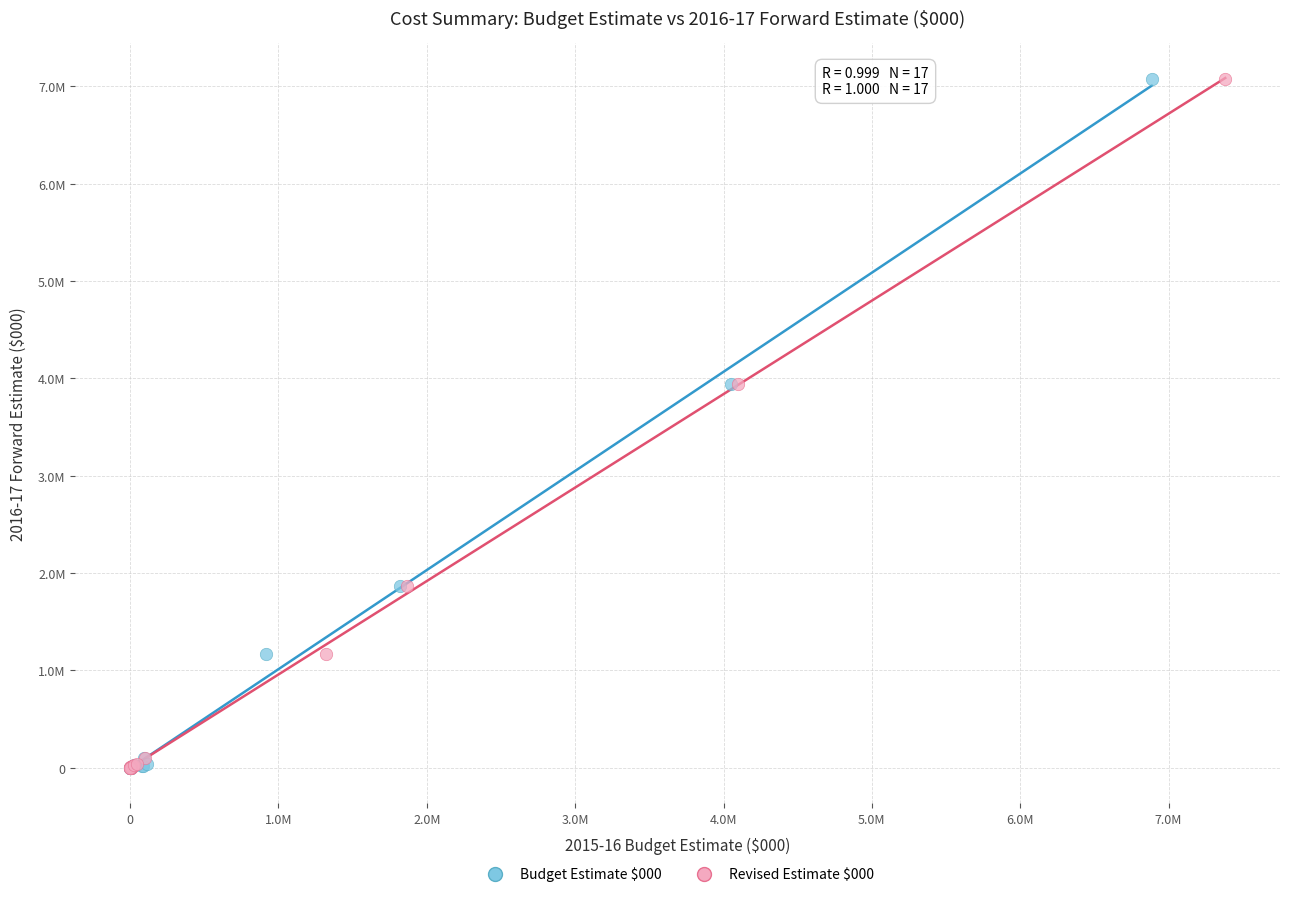

What are all the series names shown in the legend?

Budget Estimate $000, Revised Estimate $000